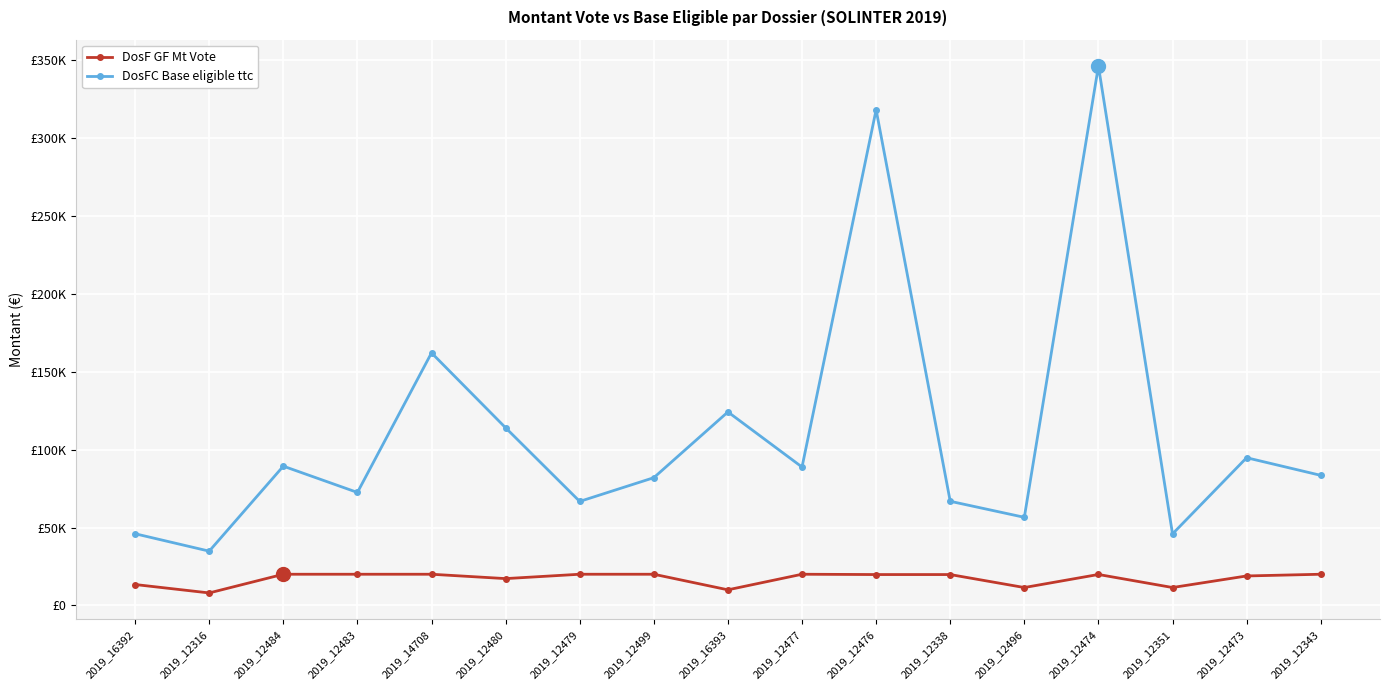

Rank the series by their maximum value, from highest to lowest.

DosFC Base eligible ttc, DosF GF Mt Vote